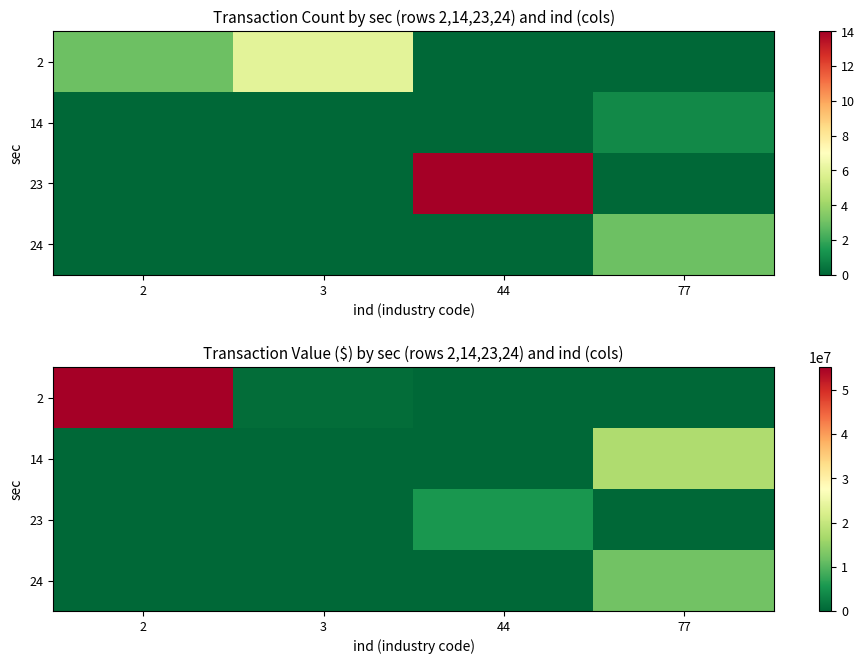

At which label does 23 reach its peak?

44